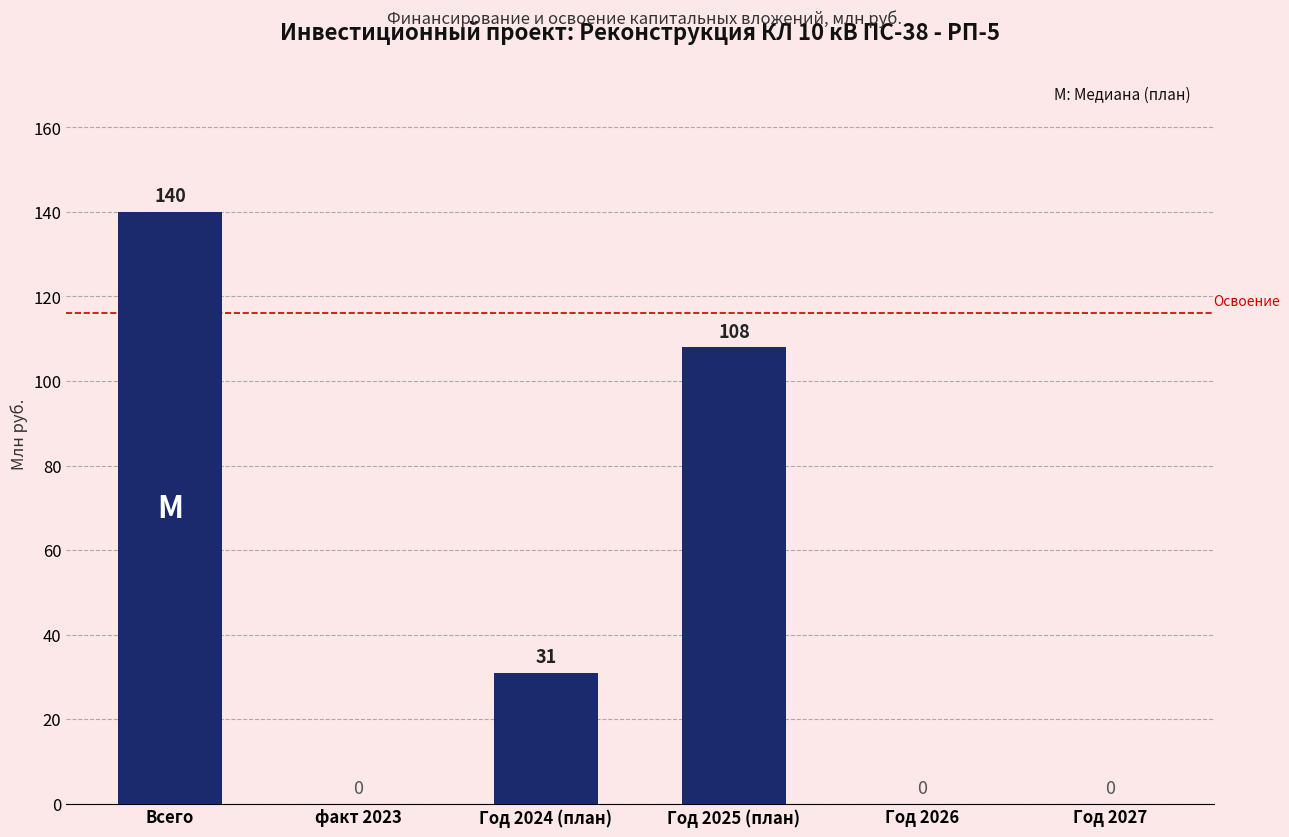

What is the greatest value displayed?

140